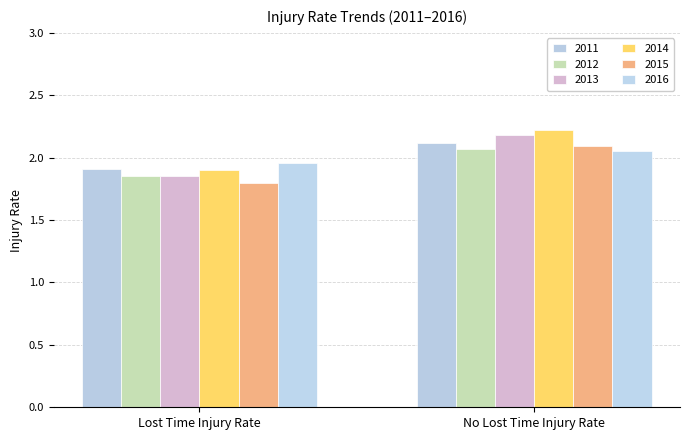

What is the value of the 2014 bar at the 2nd from the left?

2.2